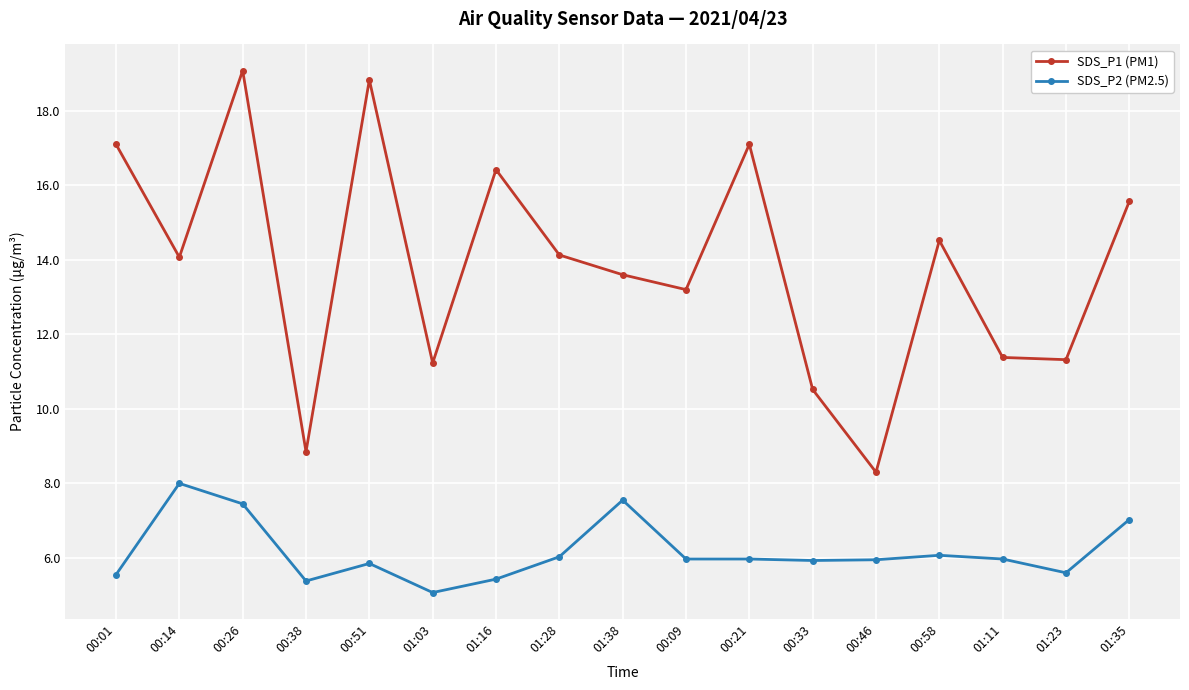

What are all the series names shown in the legend?

SDS_P1 (PM1), SDS_P2 (PM2.5)